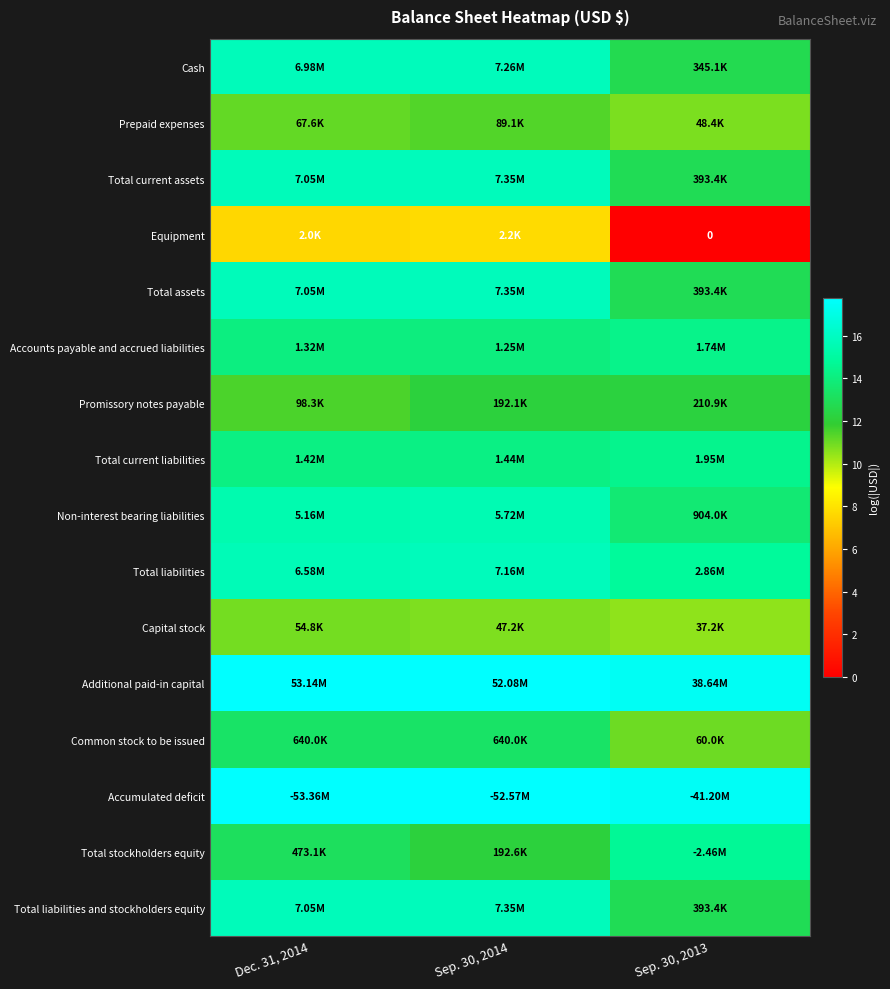

What is the approximate value of Non-interest bearing liabilities at Dec. 31, 2014?

15.5